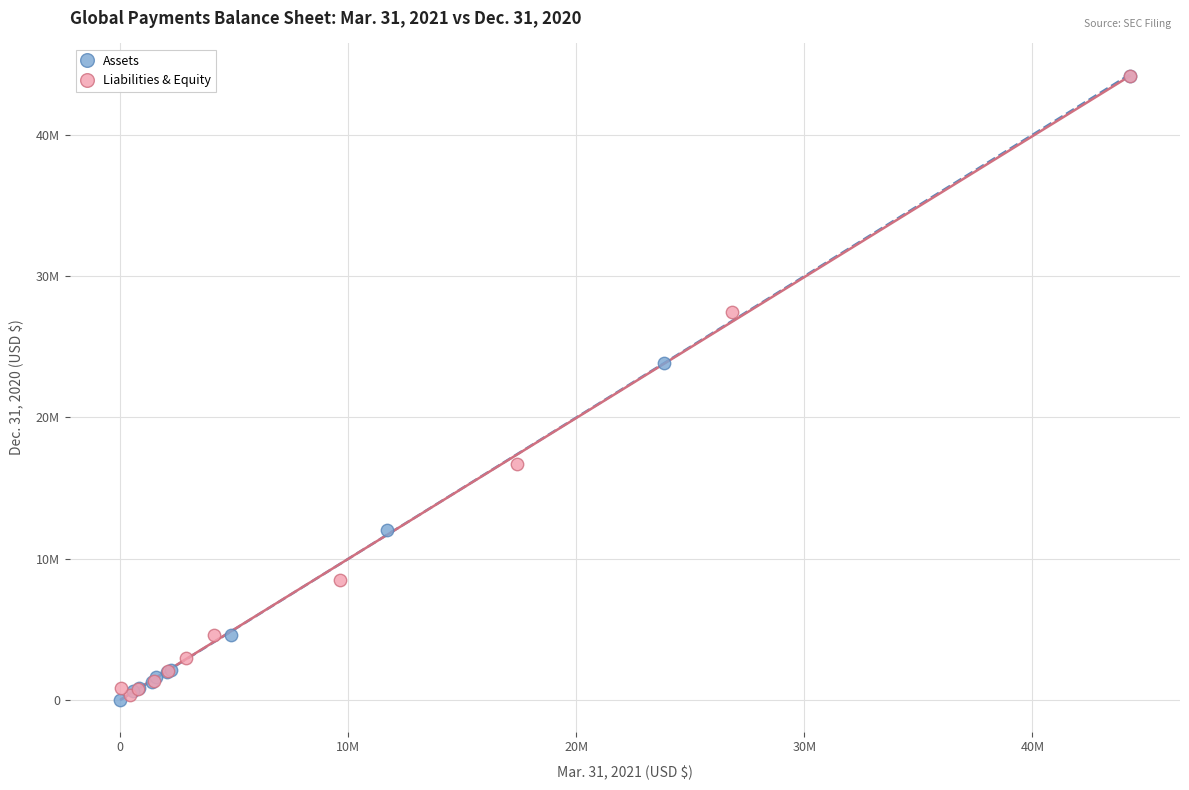

What are all the series names shown in the legend?

Assets, Liabilities & Equity